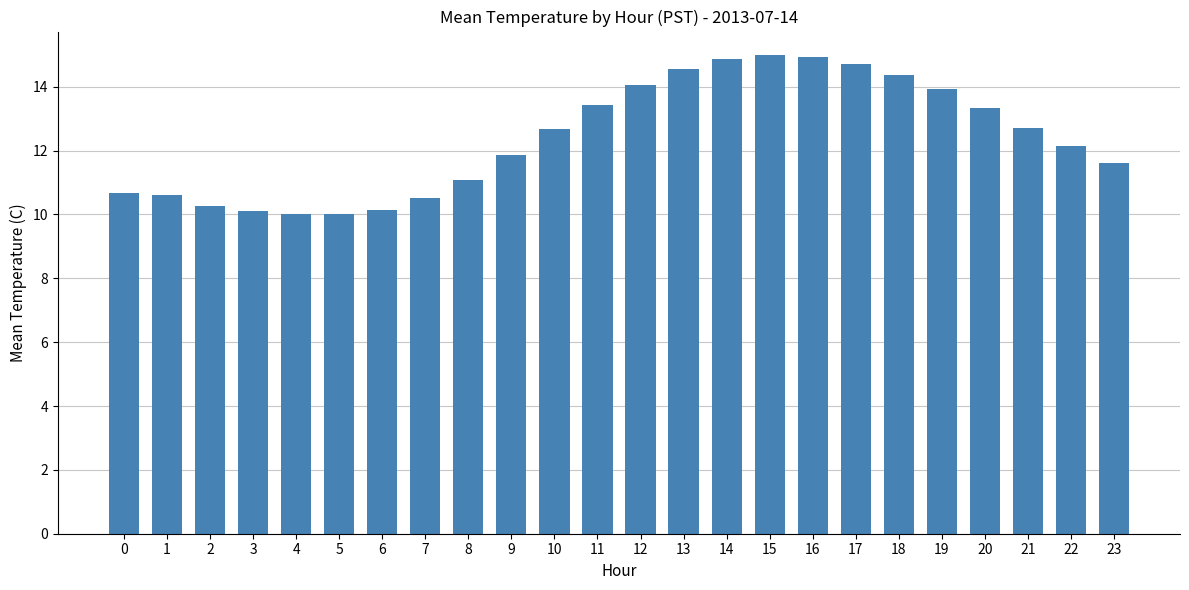

True or false: the data shows 10.0 at 5.

True